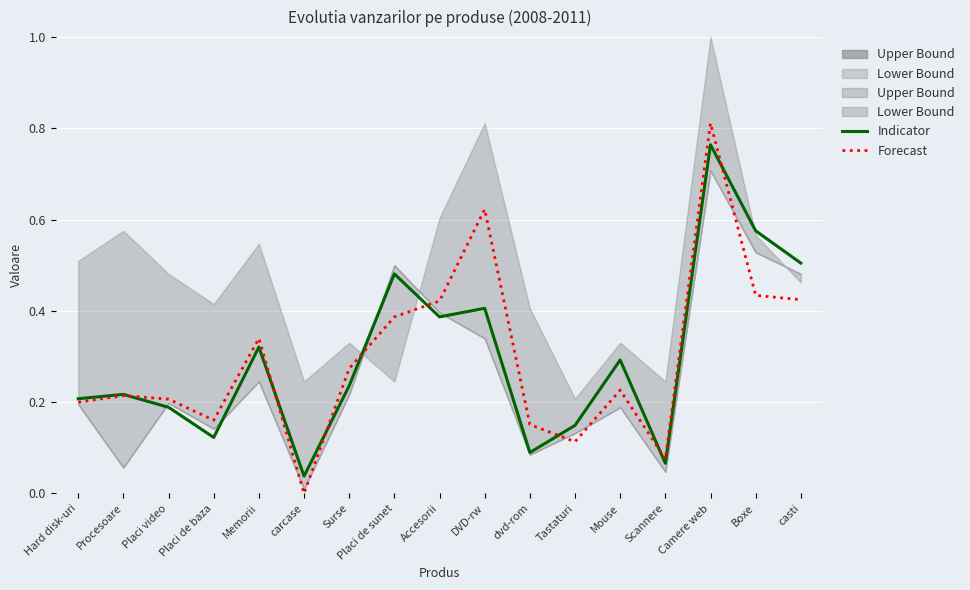

True or false: Forecast and Indicator cross at least once.

True